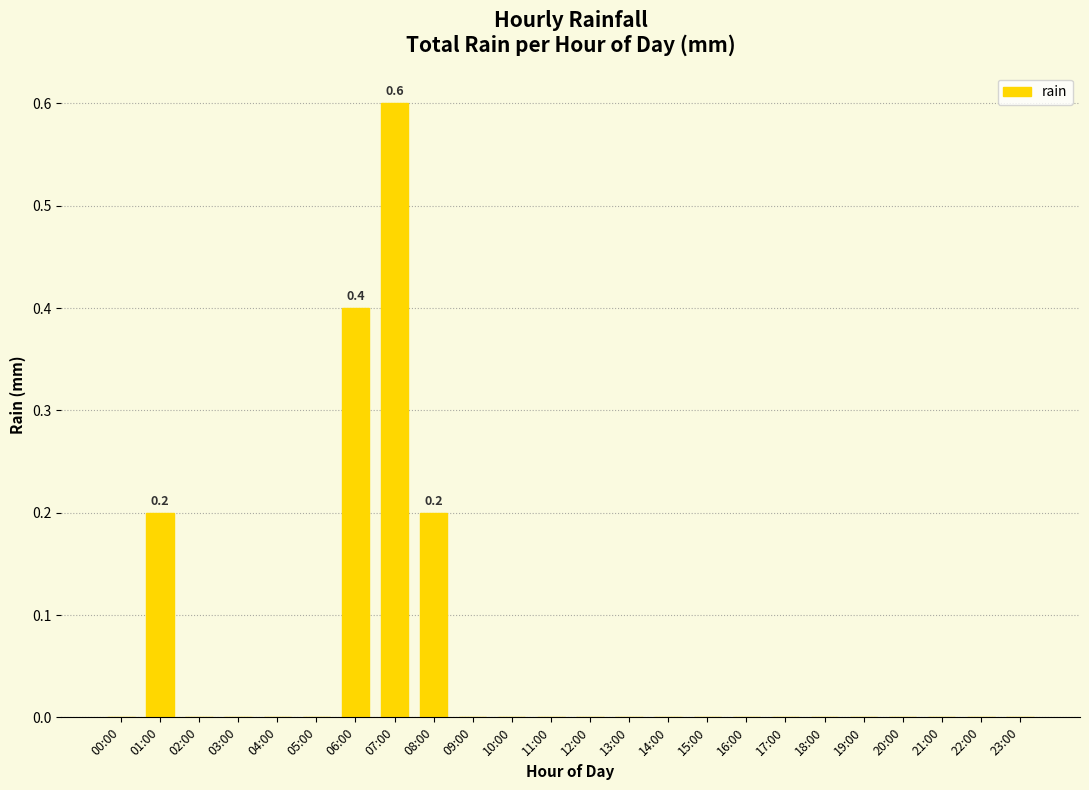

Which label corresponds to the largest value in the chart?

07:00